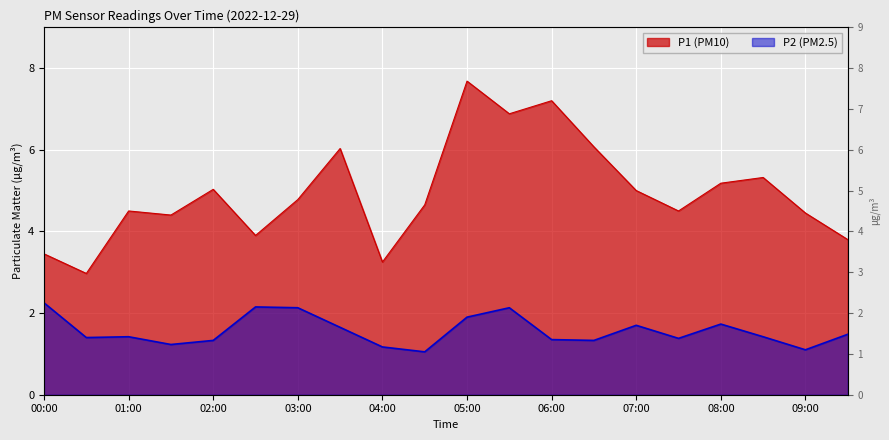

Which series has the widest spread of values?

P1